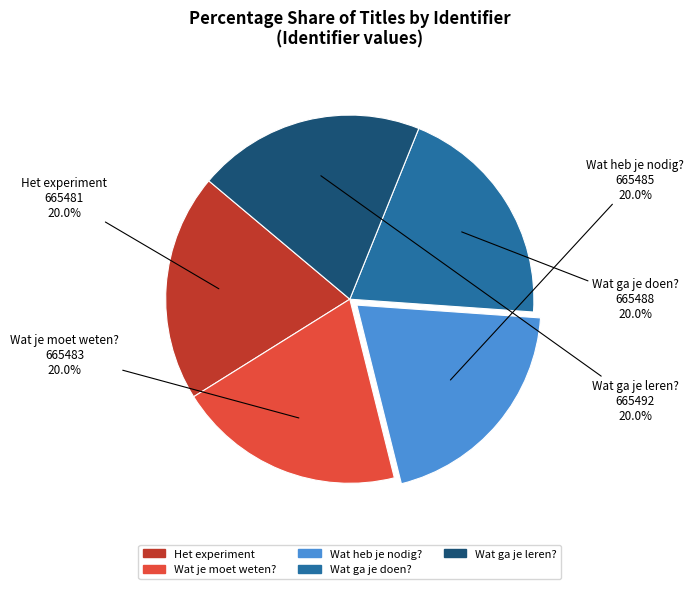

To the nearest percent, what portion does Wat heb je nodig? represent?

20%